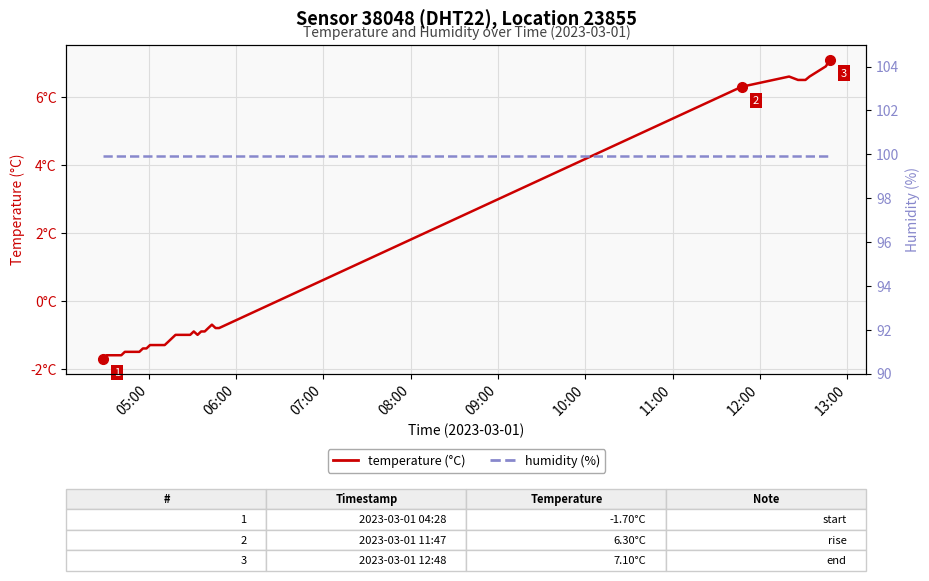

True or false: humidity (%) and temperature (°C) intersect in this chart.

False